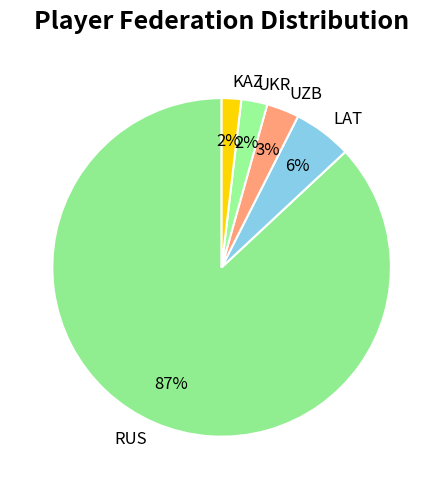

To the nearest percent, what portion does RUS represent?

87%